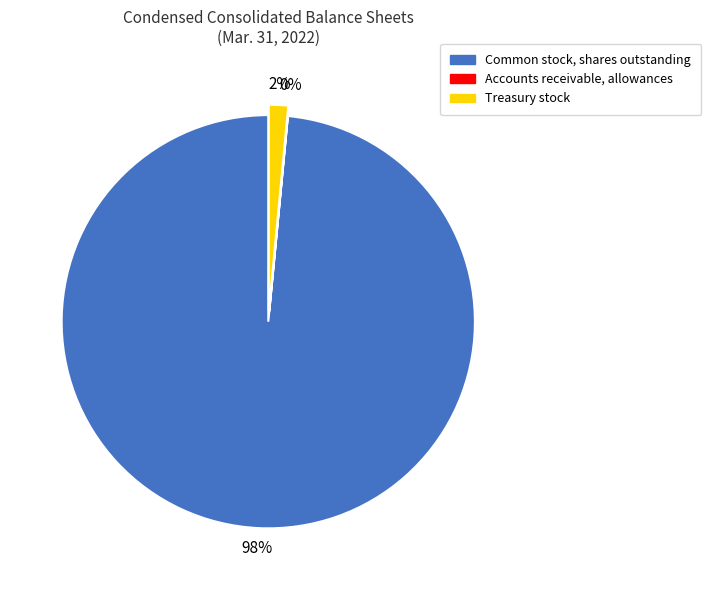

Which category accounts for the majority?

Common stock, shares outstanding